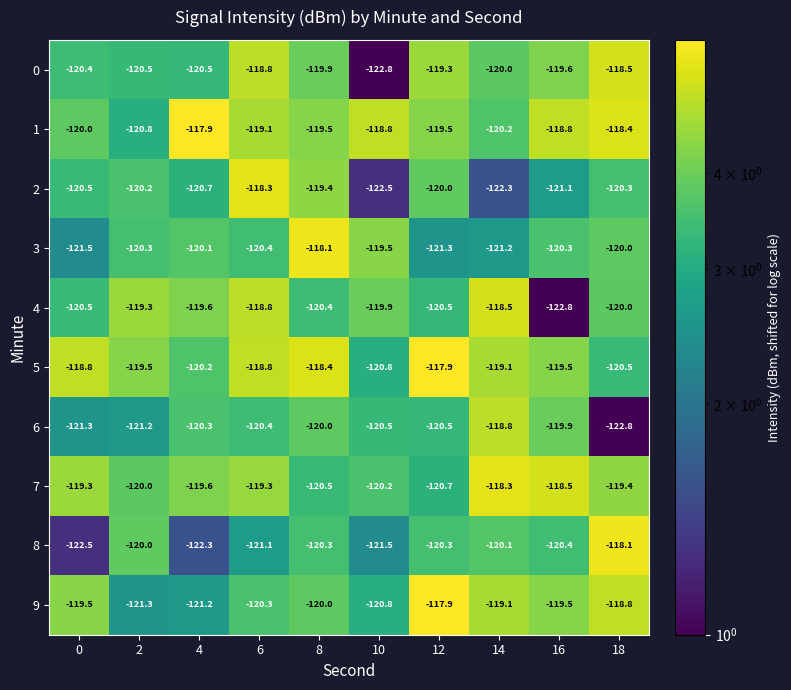

The value of 3 at 16 is -120.3. True or false?

True